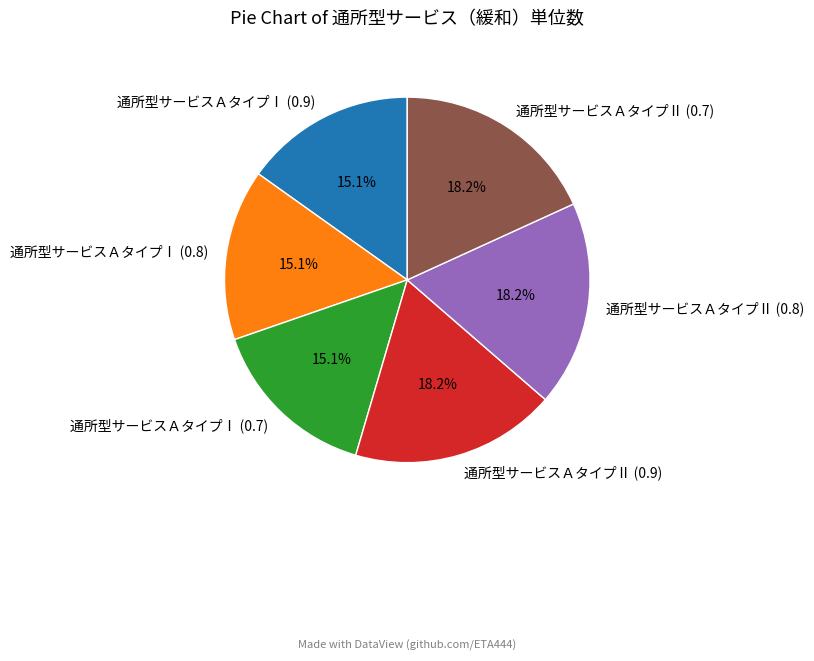

Does any single category account for the majority?

No